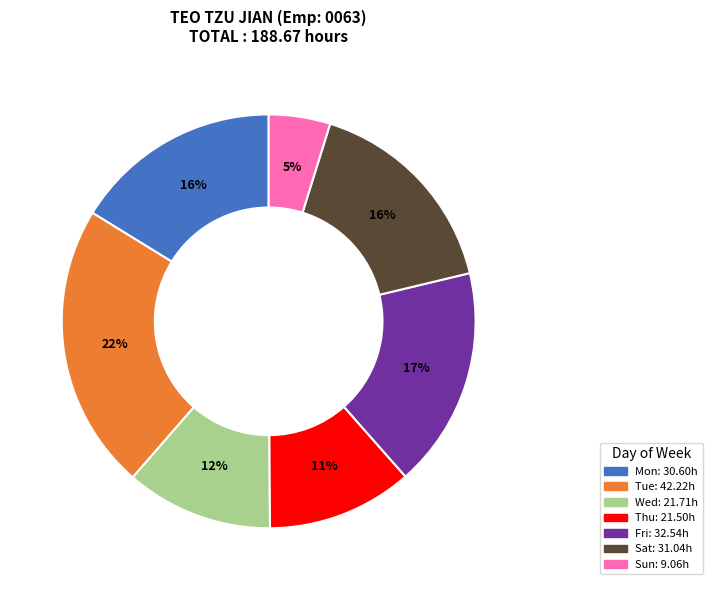

Is there any slice that represents more than half of the pie?

No